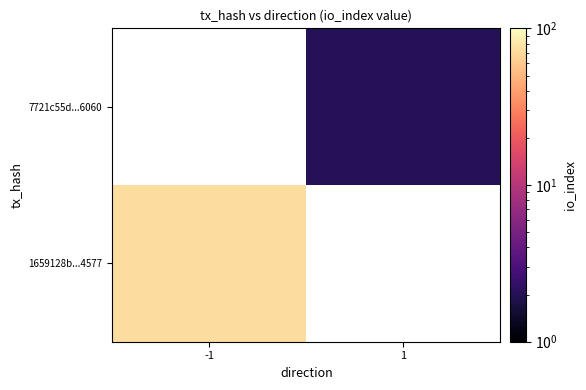

Which label corresponds to the largest value in the chart?

-1